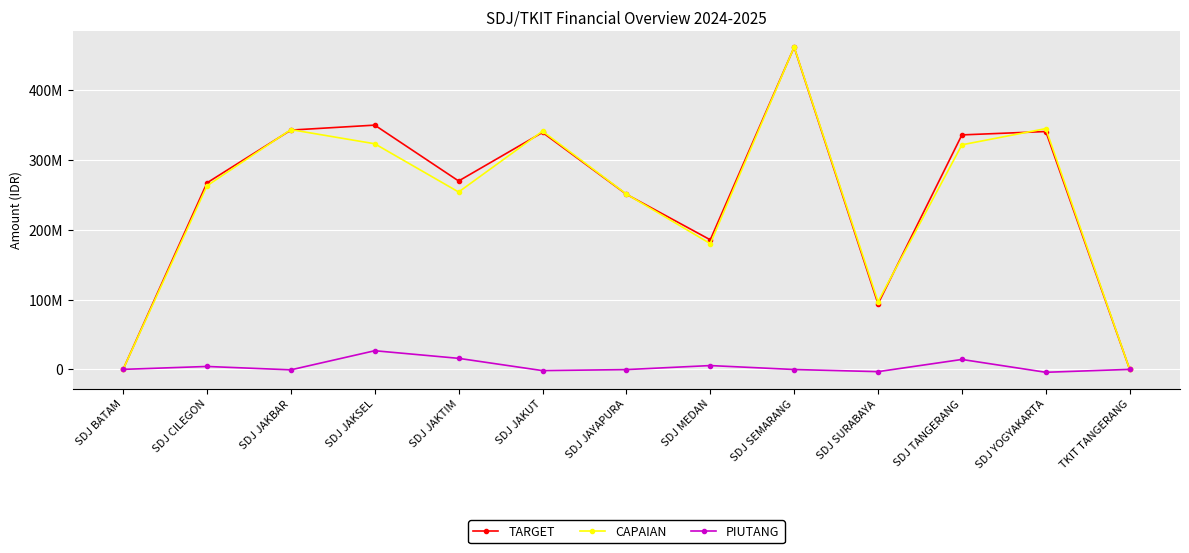

What is the label of the 2nd point from the right?

SDJ YOGYAKARTA